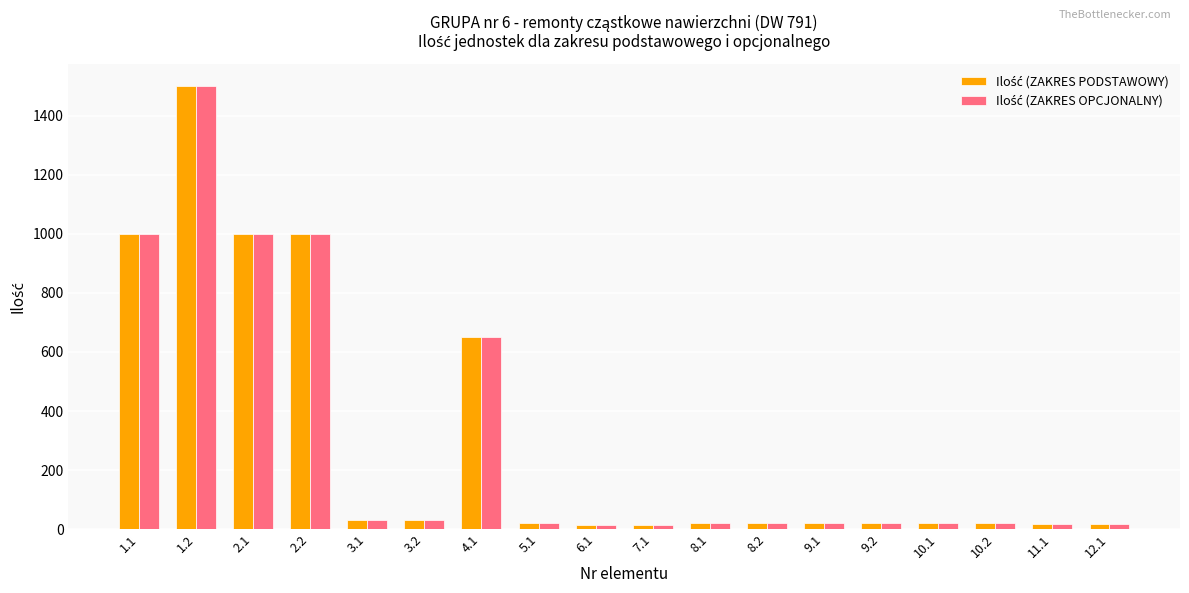

At which category is the sum across all series the highest?

1.2